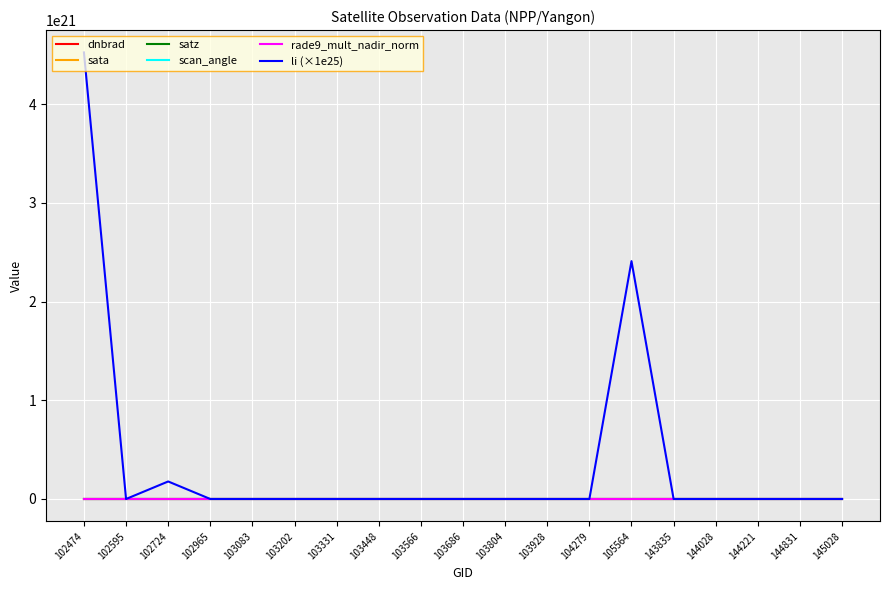

Which series has the largest range (max minus min)?

li (×1e25)